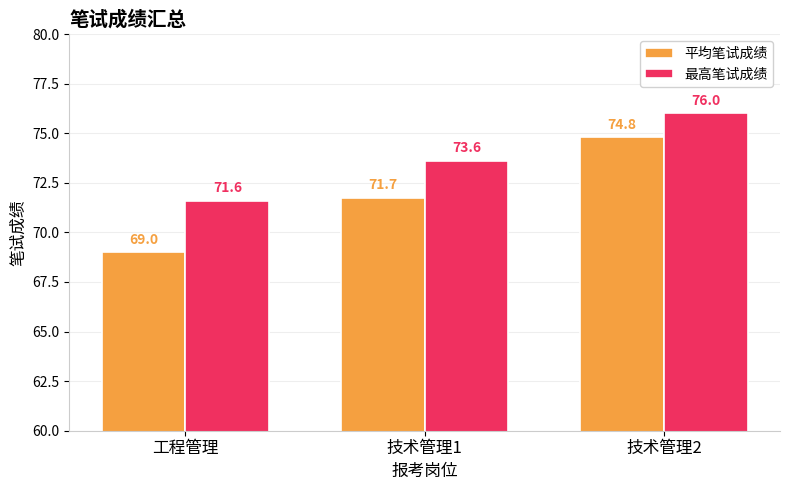

What is the label of the 1st bar from the right?

技术管理2